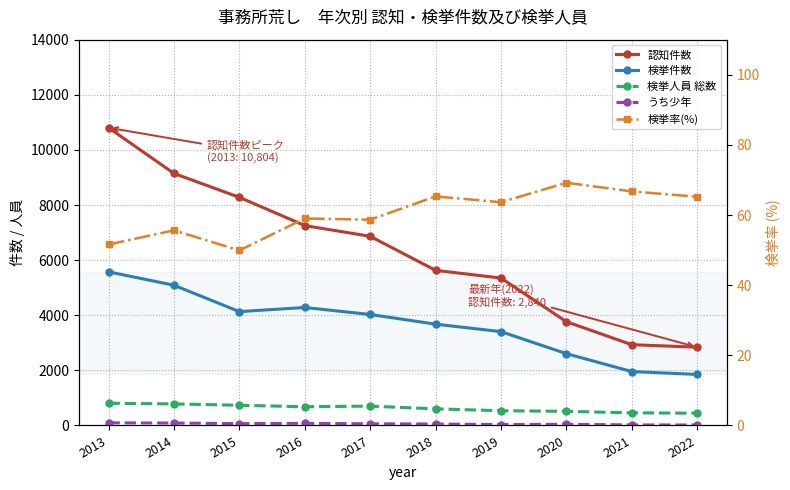

True or false: 検挙率(%) has a value of 15.5 at 2017.

False